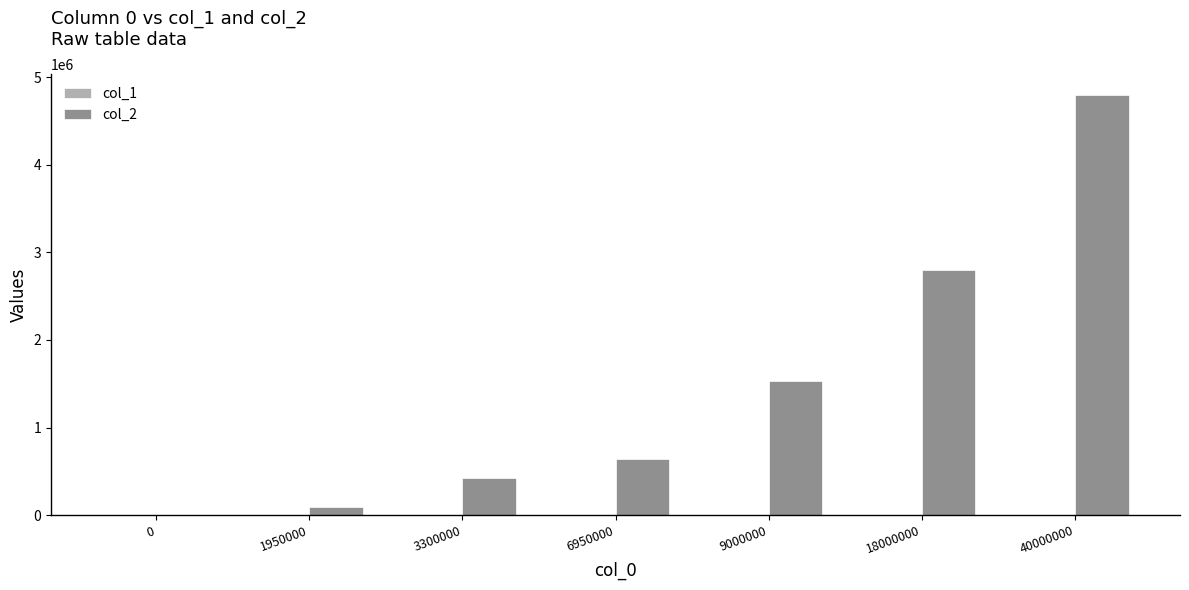

The value of col_2 at 3300000 is 427500.0. True or false?

True